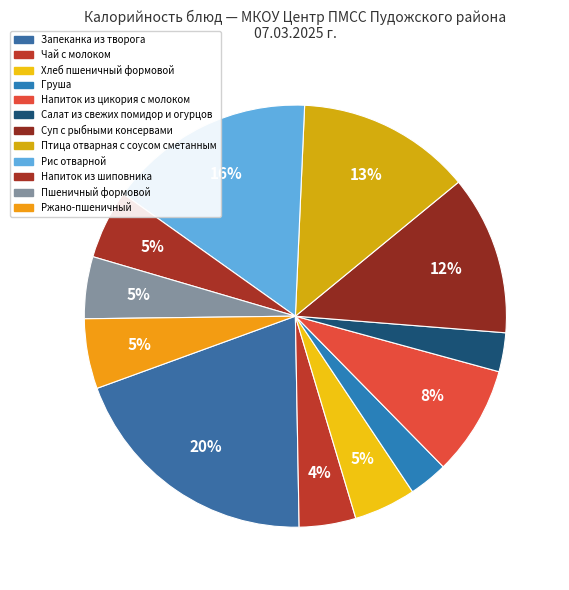

Between Напиток из шиповника and Запеканка из творога, which is larger?

Запеканка из творога